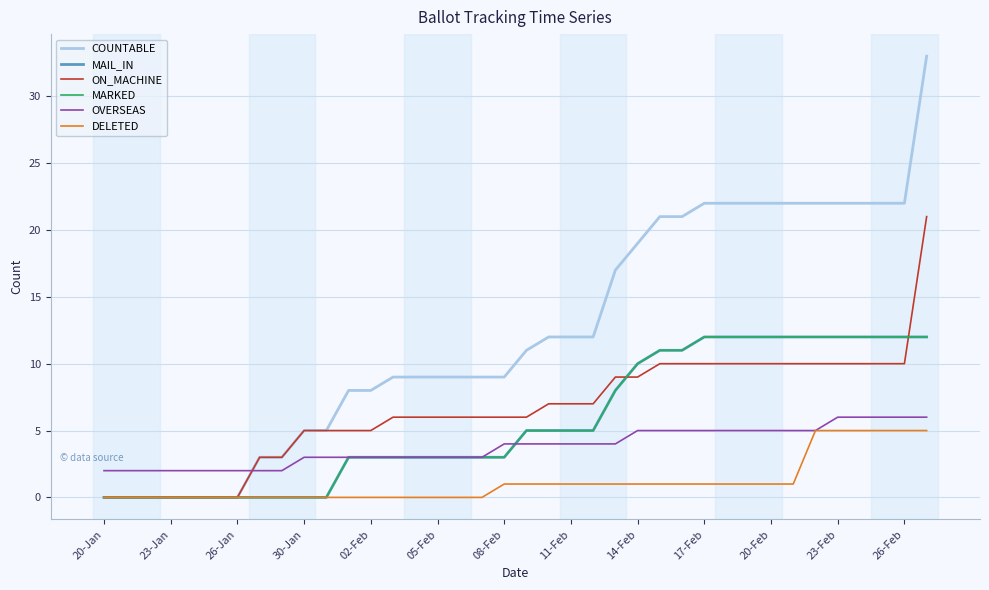

Does the chart display data point markers on the line(s)?

No